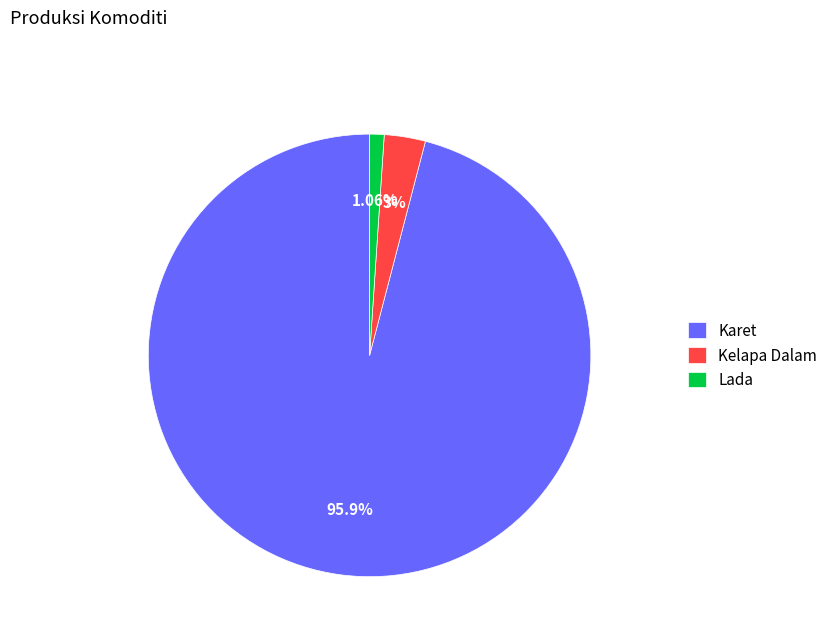

Which category has the biggest portion of the pie?

Karet